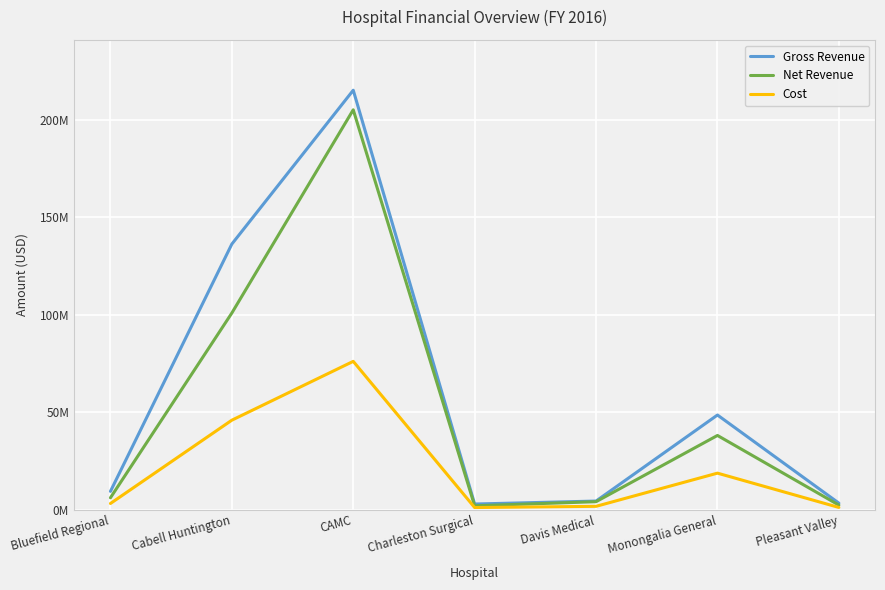

At which category does Net Revenue reach its first local valley?

Charleston Surgical